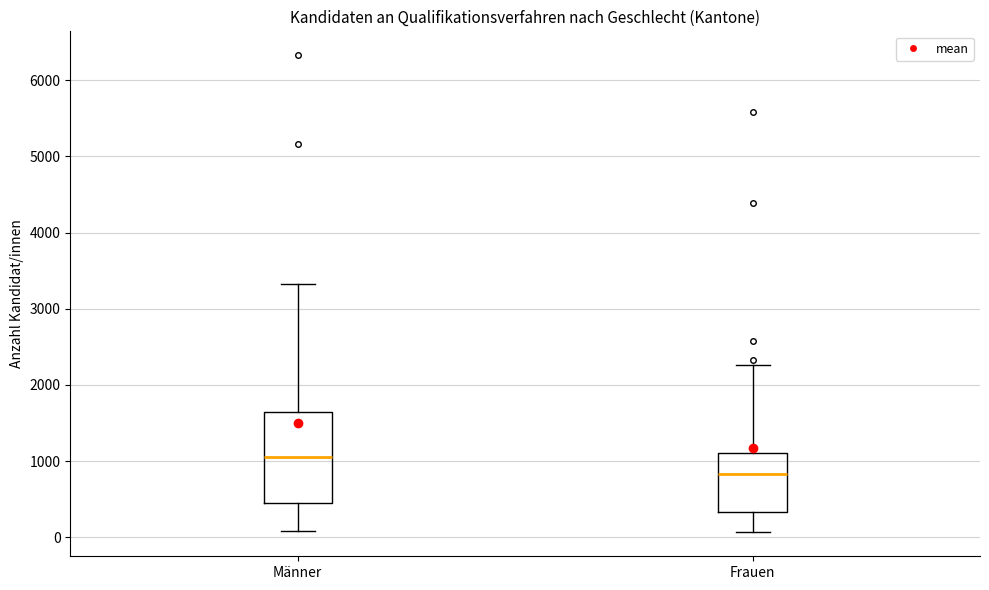

Where is the lower edge of the box for Männer on the y-axis? The values are not printed on the chart, so give them approximately, as read against the axis.

500